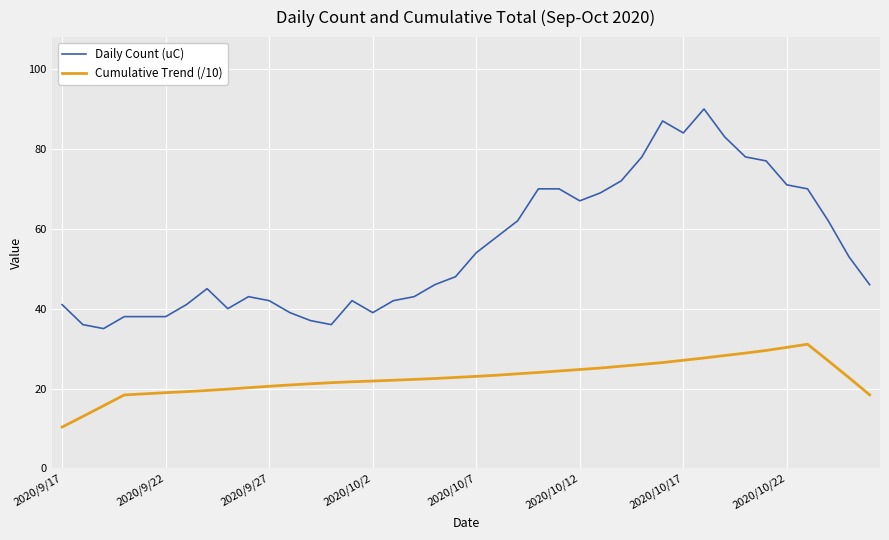

What is the minimum value for Cumulative Trend (/10)?

10.3